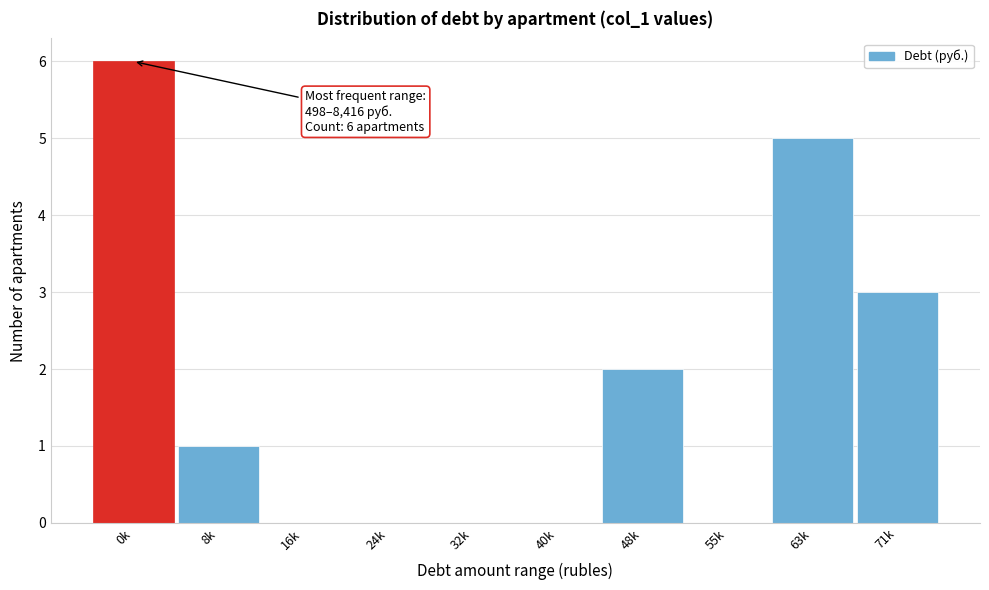

Reading left to right, extract all data points from this chart.

0k=6	8k=1	16k=0	24k=0	32k=0	40k=0	48k=2	55k=0	63k=5	71k=3